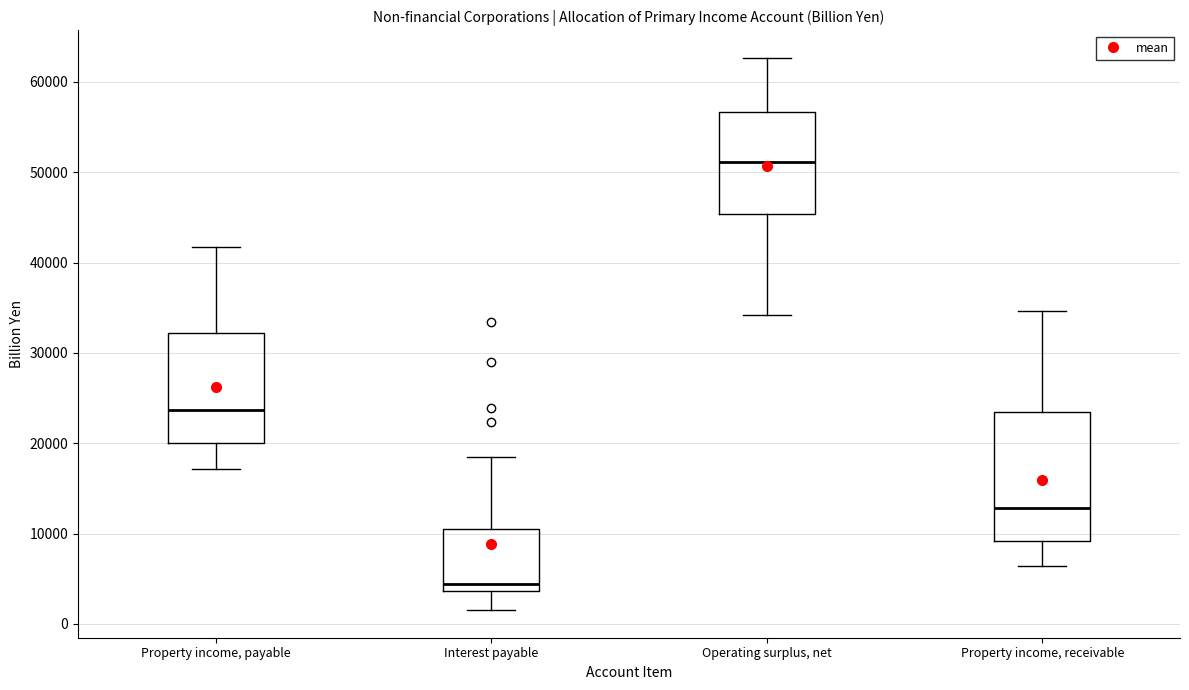

Reading left to right, read every box against the y-axis: the position of its median line, the range the box covers, and the ends of its whiskers. The values are not printed on the chart, so give them approximately, as read against the axis.

Property income, payable: median 24000, box 20000 to 32000, whiskers 17000 to 42000
Interest payable: median 4000 (just above the box's lower edge), box 4000 to 10000, whiskers 2000 to 18000
Operating surplus, net: median 51000, box 45000 to 57000, whiskers 34000 to 63000
Property income, receivable: median 13000, box 9000 to 23000, whiskers 6000 to 35000